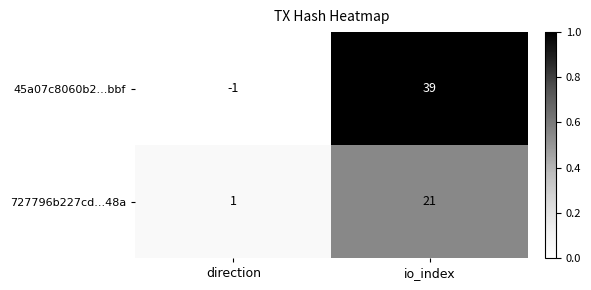

Rank the series at io_index from highest to lowest value.

45a07c8060b2...bbf, 727796b227cd...48a